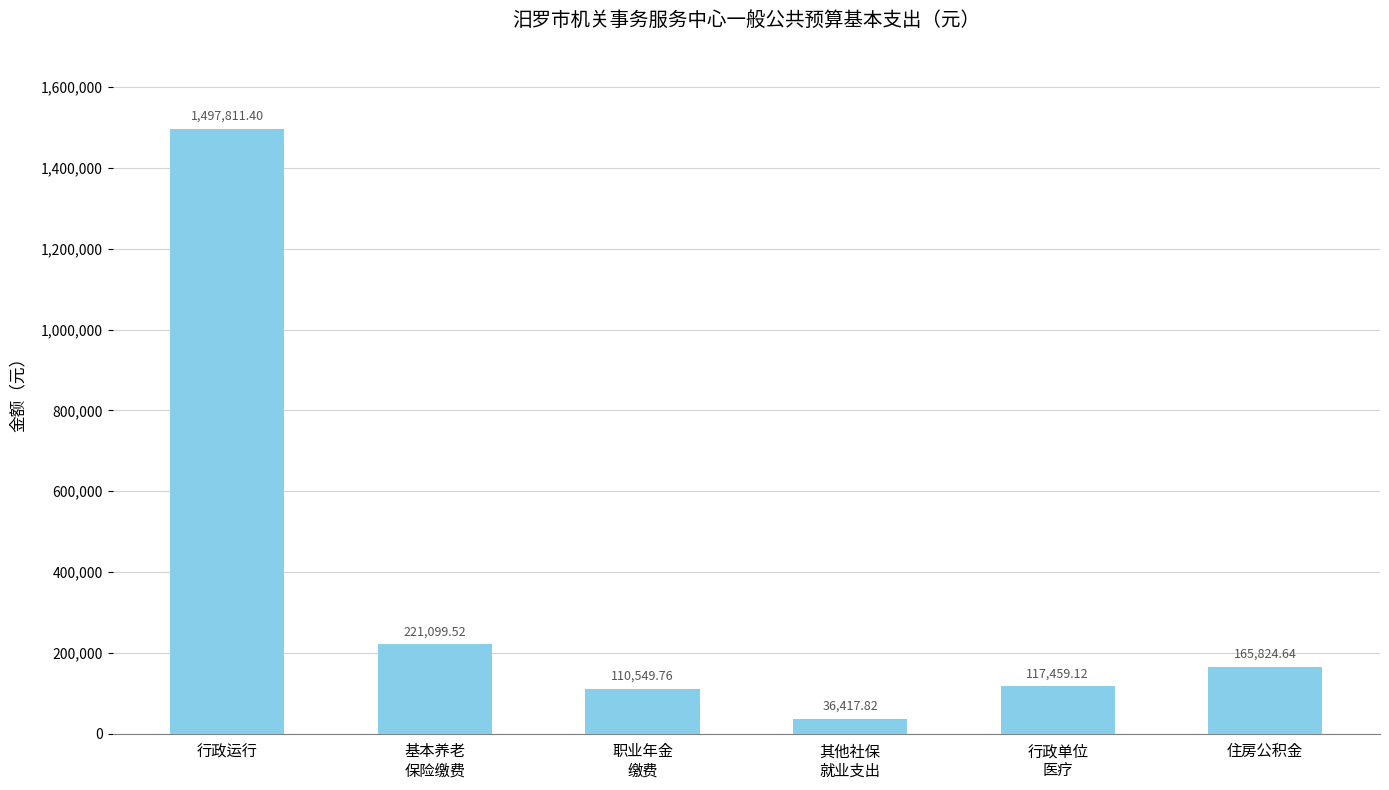

Approximately how many times larger is the value at 基本养老
保险缴费 compared to 其他社保
就业支出?

6.1